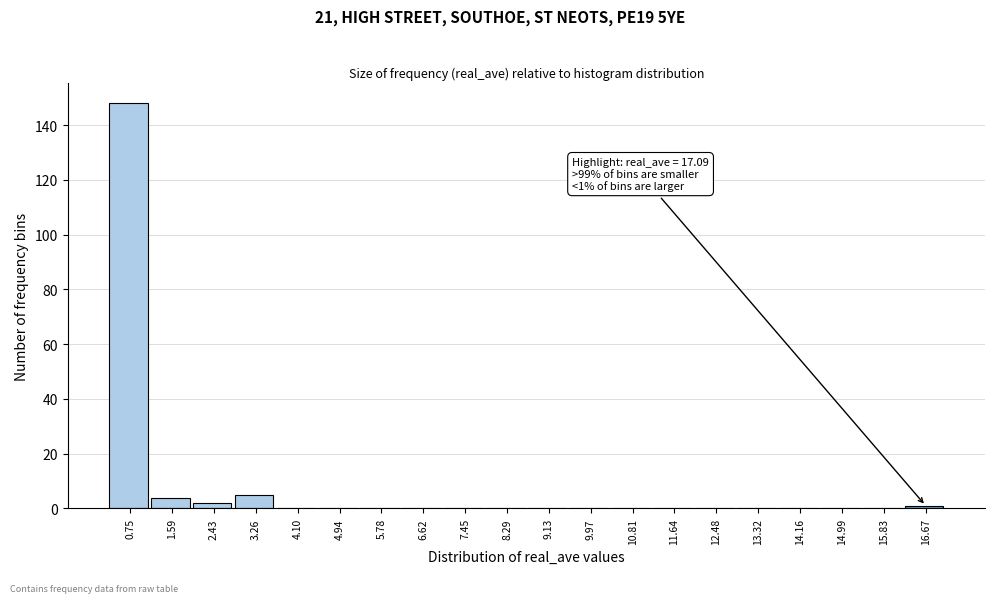

Over which range of the x-axis is the bar tallest?

0.3 to 1.2